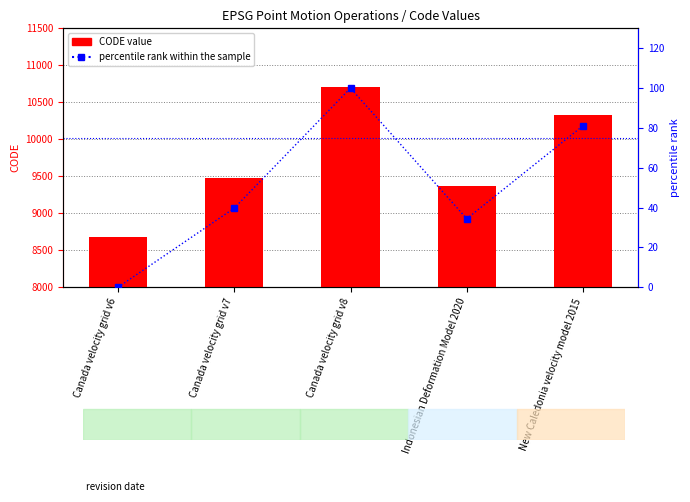

At how many categories does at least one series exceed 4128?

5